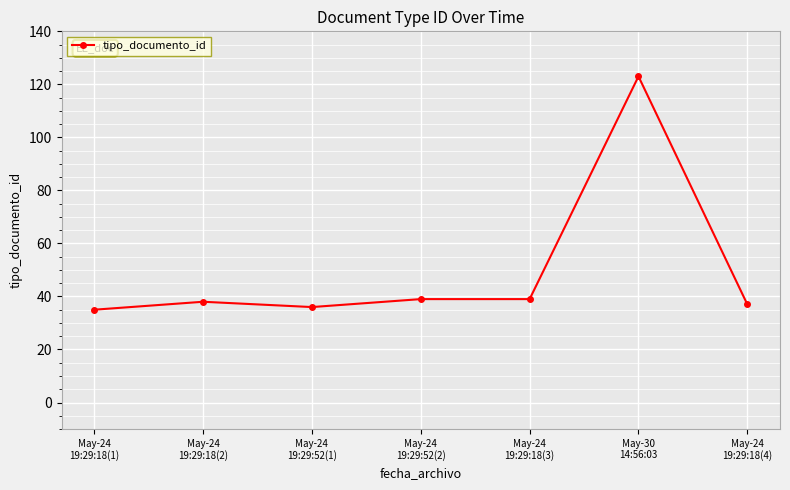

What is the value of the 5th point from the left?

39